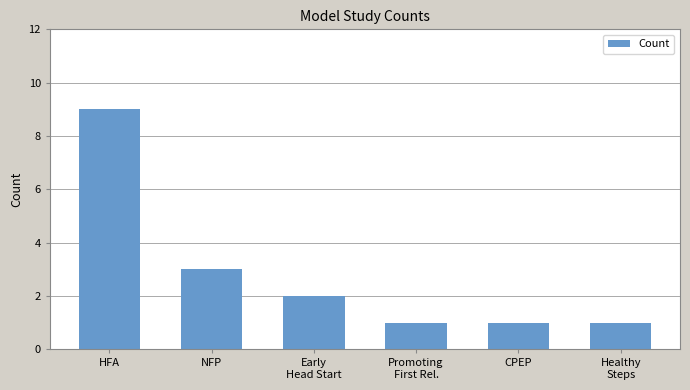

Count the number of data series in this chart.

1